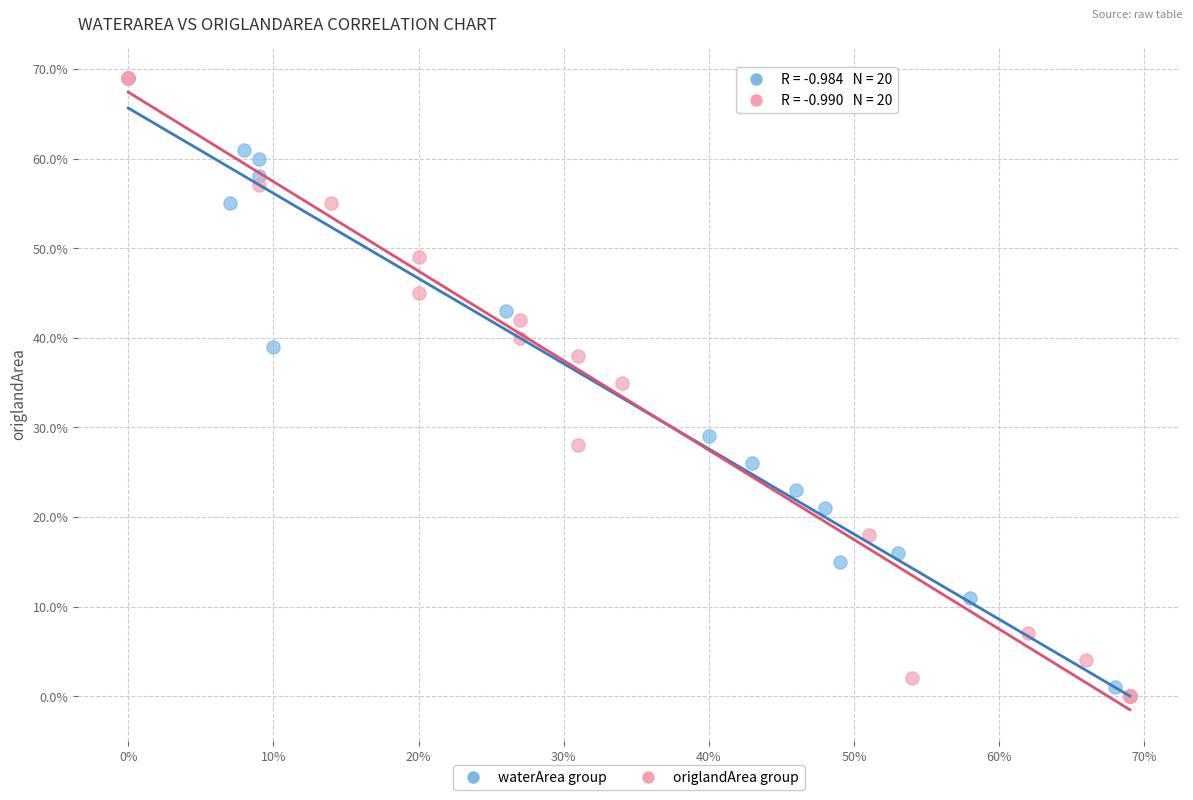

What are all the series names shown in the legend?

waterArea group, origlandArea group